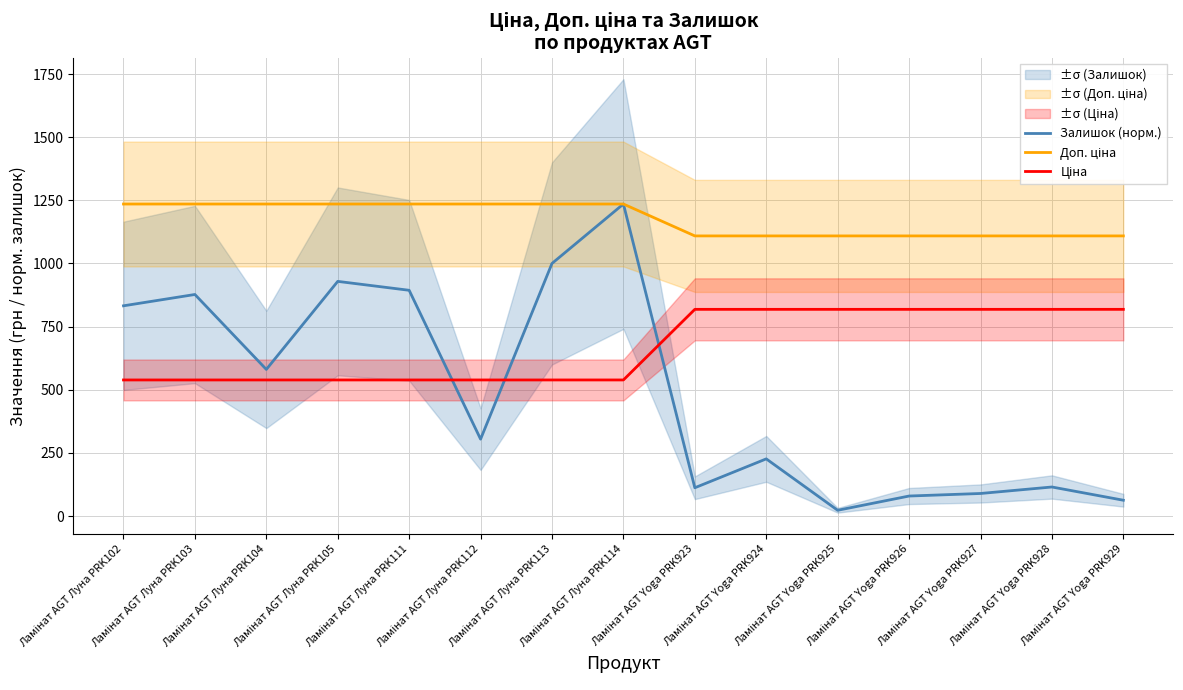

Which series has the largest total across all categories?

Доп. ціна